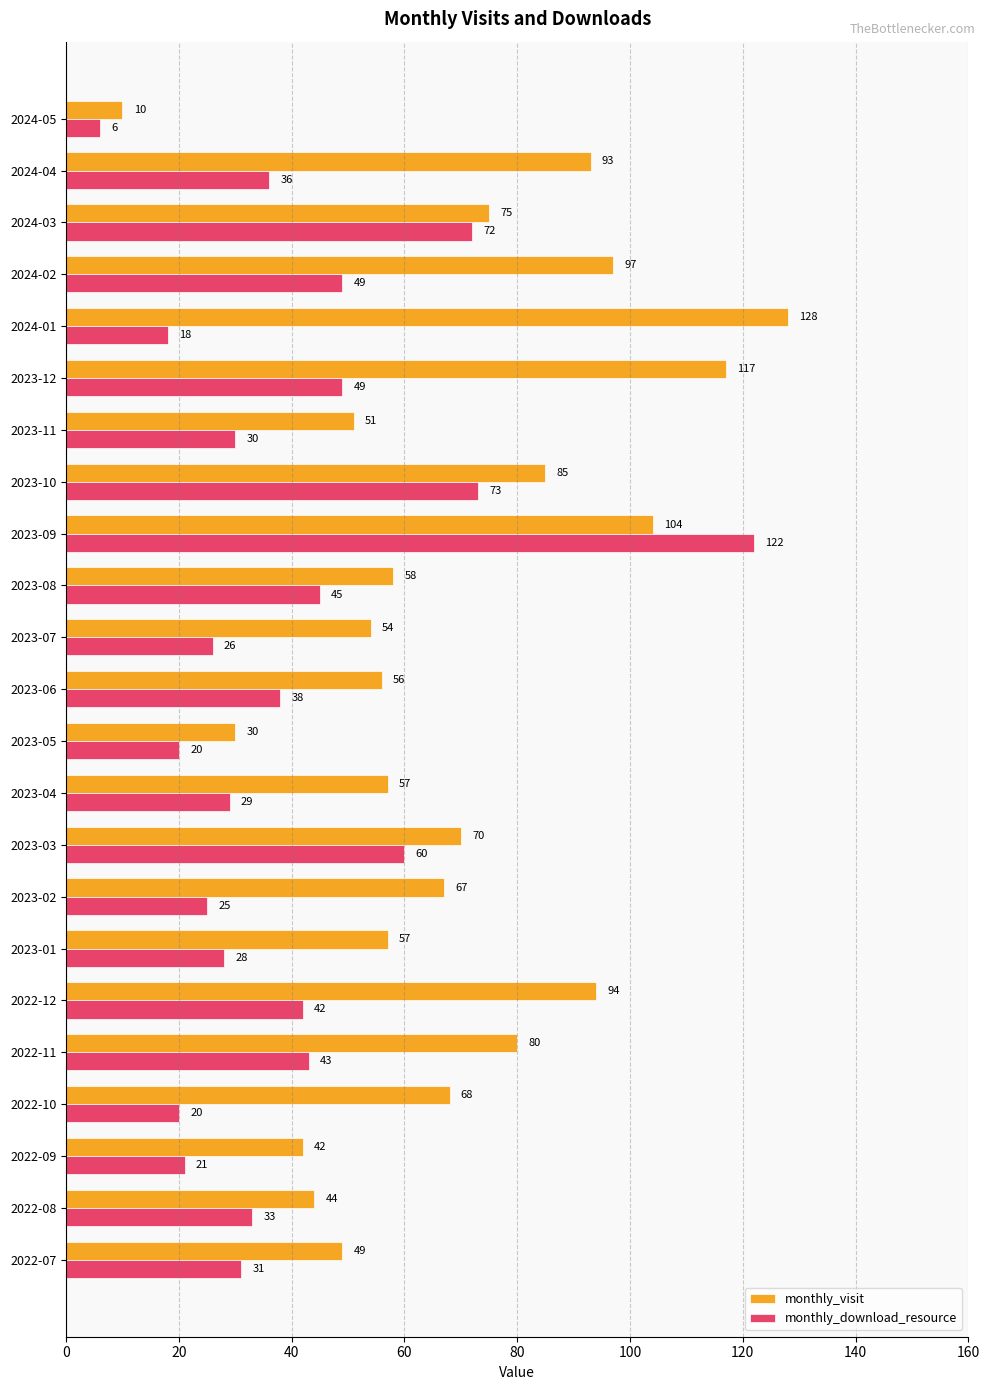

What is the approximate value of monthly_visit at 2023-12, to the nearest 10?

120